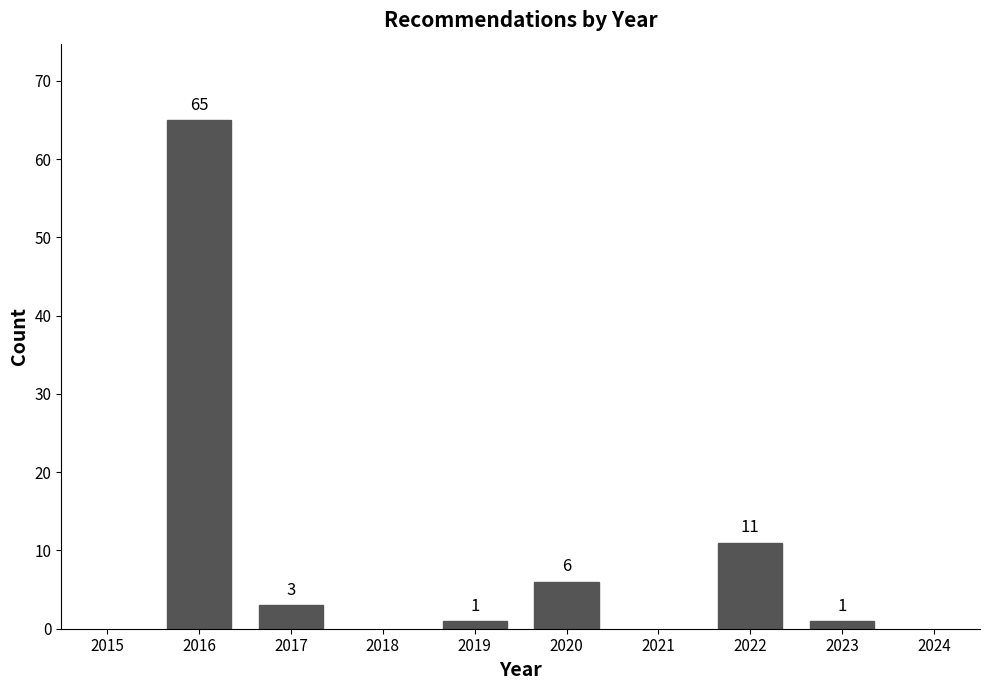

Reading left to right, what are all the values shown in this chart?

65	3	1	6	11	1